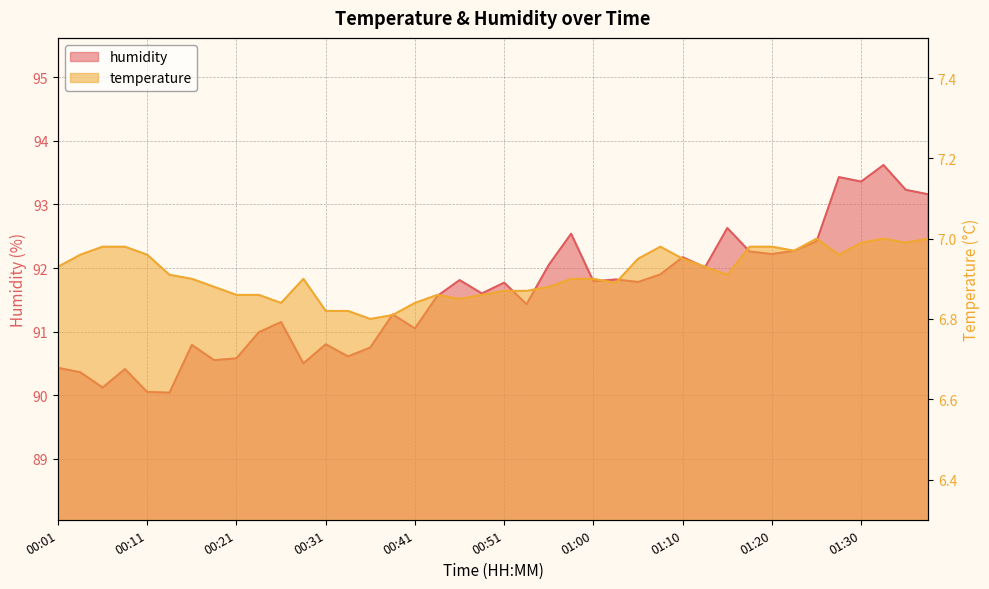

How many interior local valleys does the temperature series have?

8